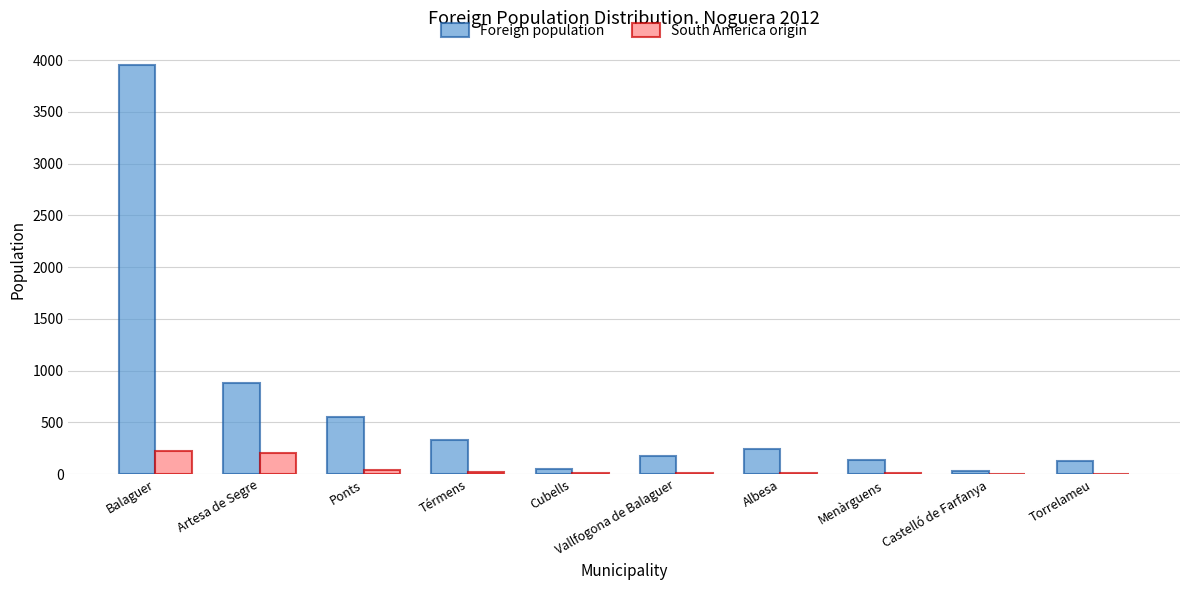

At which category does the chart reach its peak across all series?

Balaguer